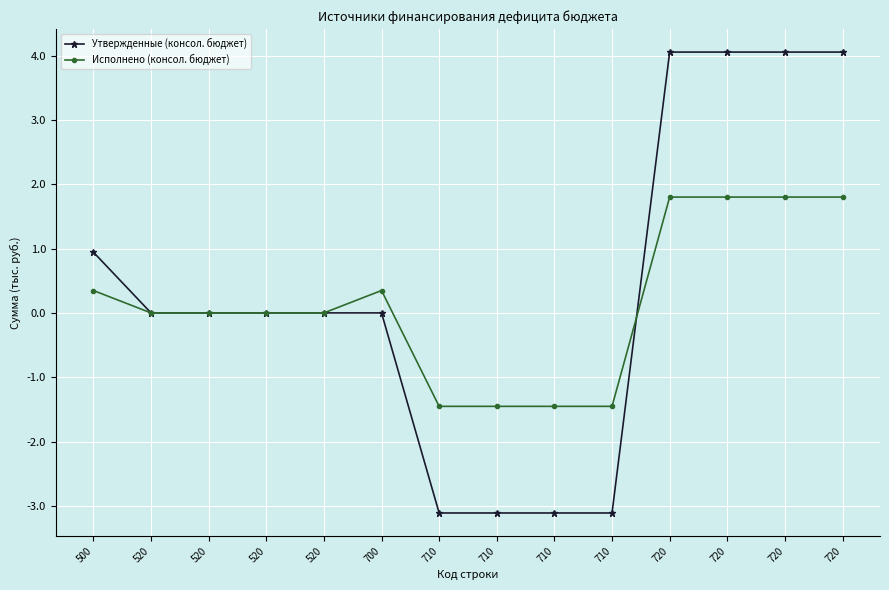

True or false: Исполнено (консол. бюджет) has a value of 1.9 at 520.

False